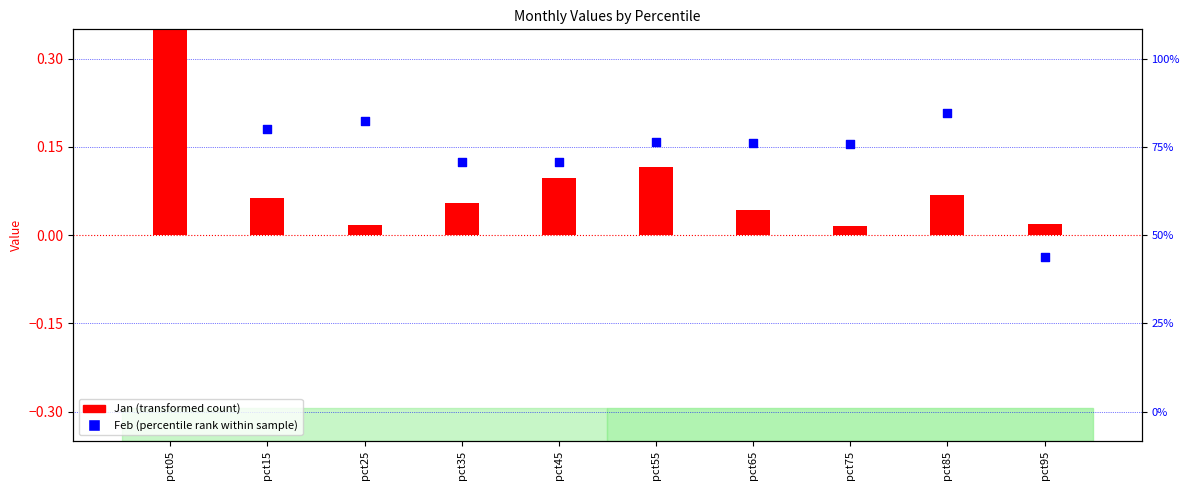

What is the total value across all series at pct85?

0.3